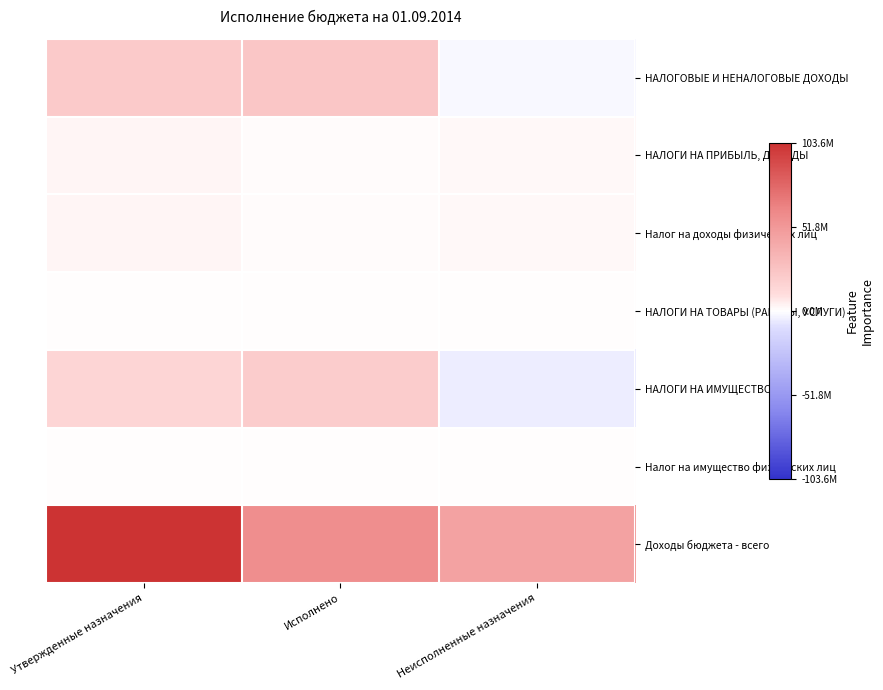

What is the total value across all series at Исполнено?

105952498.3